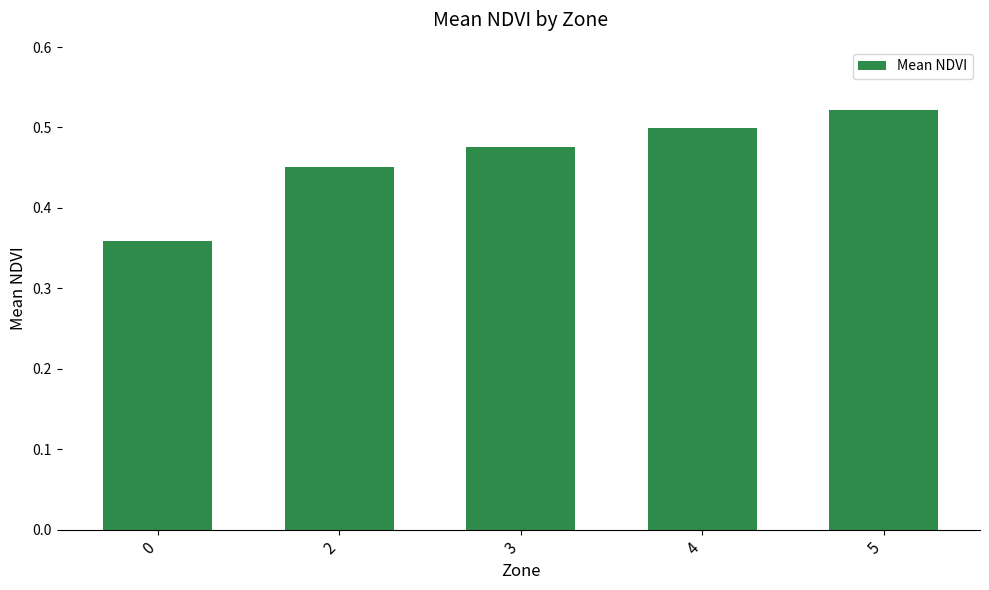

How many bars are there in total?

5